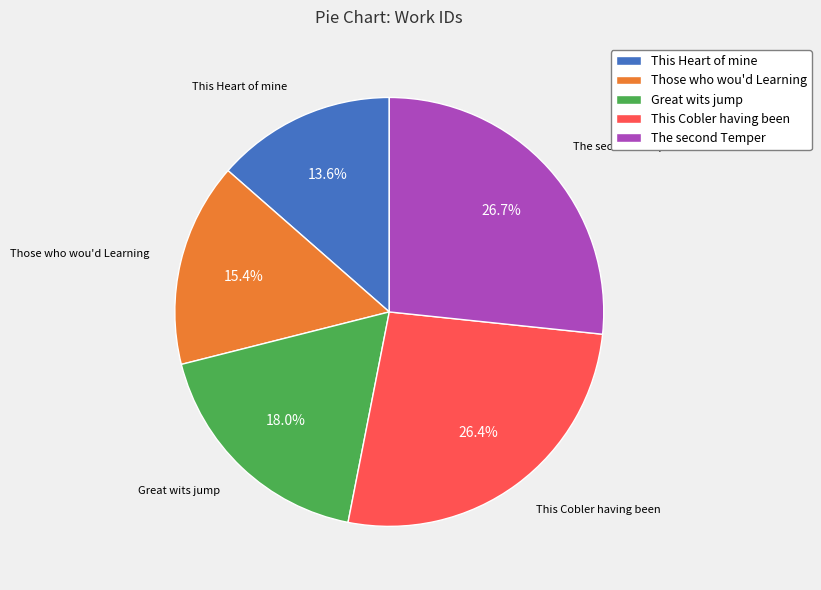

Does Those who wou'd Learning account for over 50% of the chart?

No